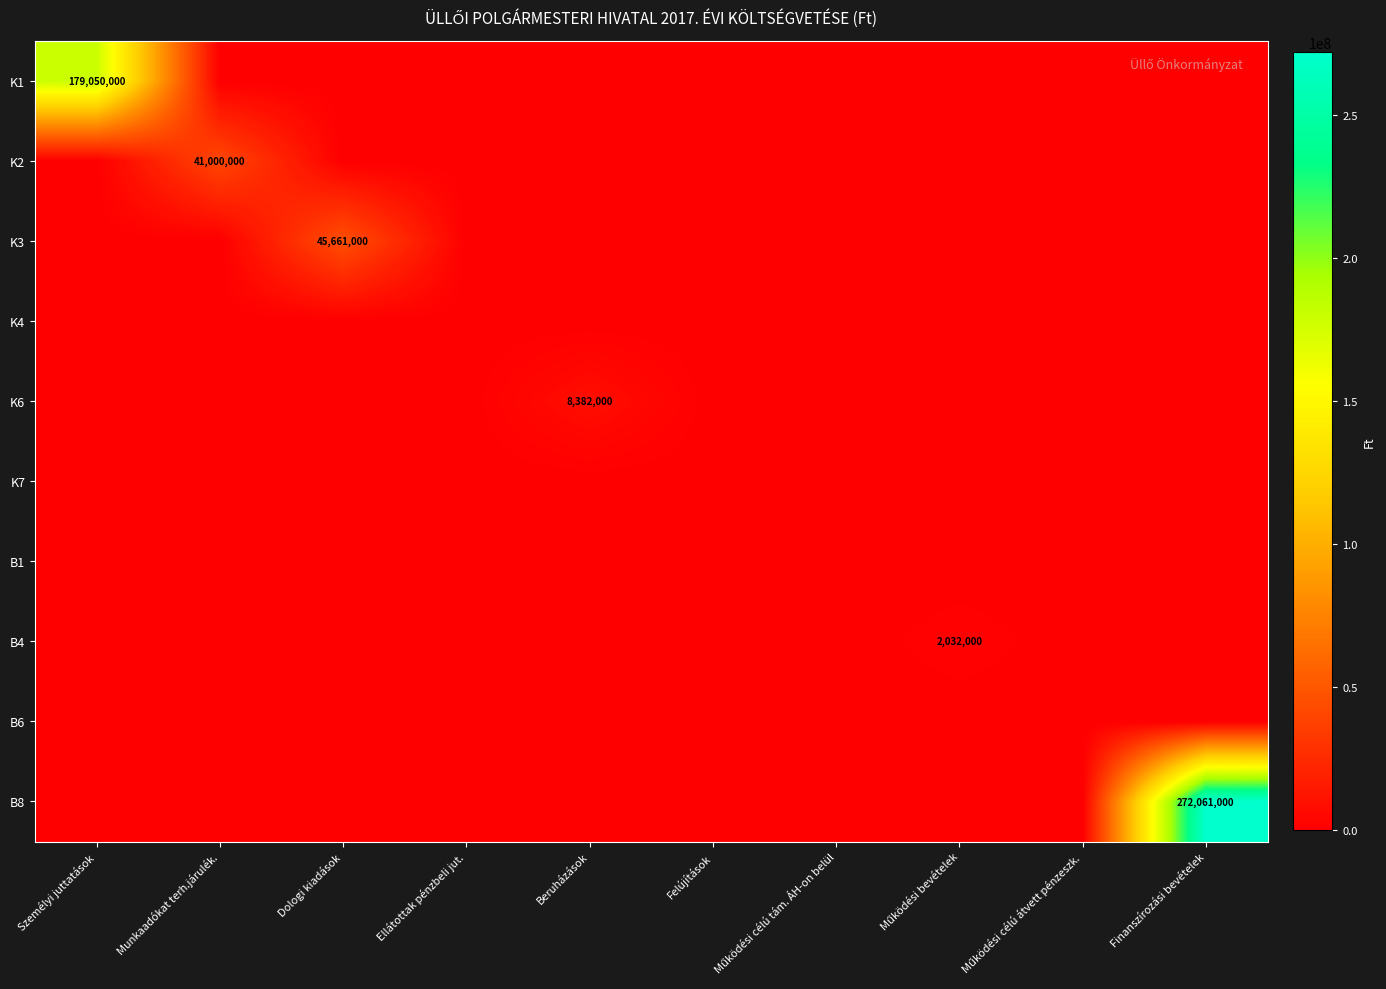

At which label does B8 reach its peak?

Finanszírozási bevételek